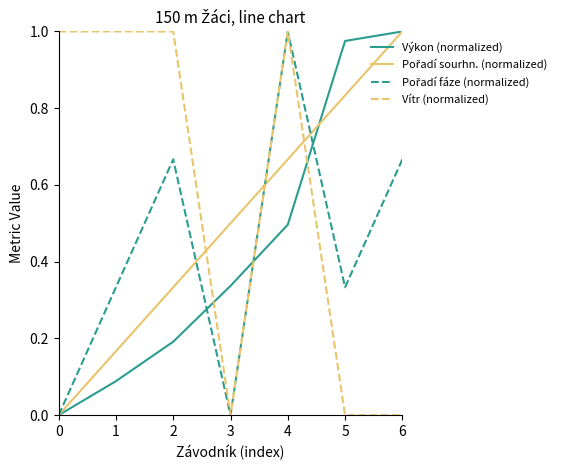

Count the Vítr (normalized) values in the range 0 to 1.

7